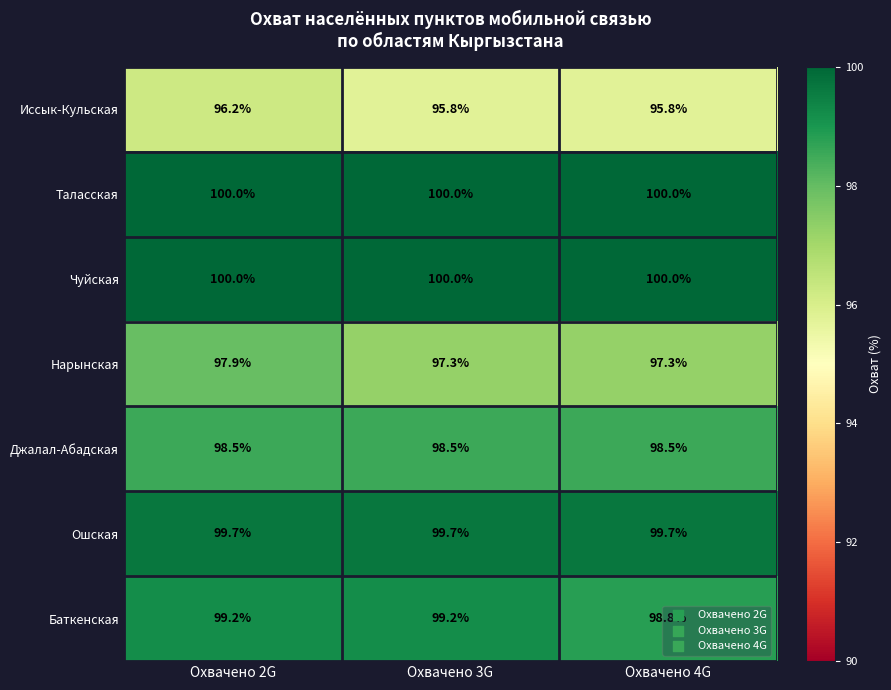

What is the smallest value displayed?

95.8